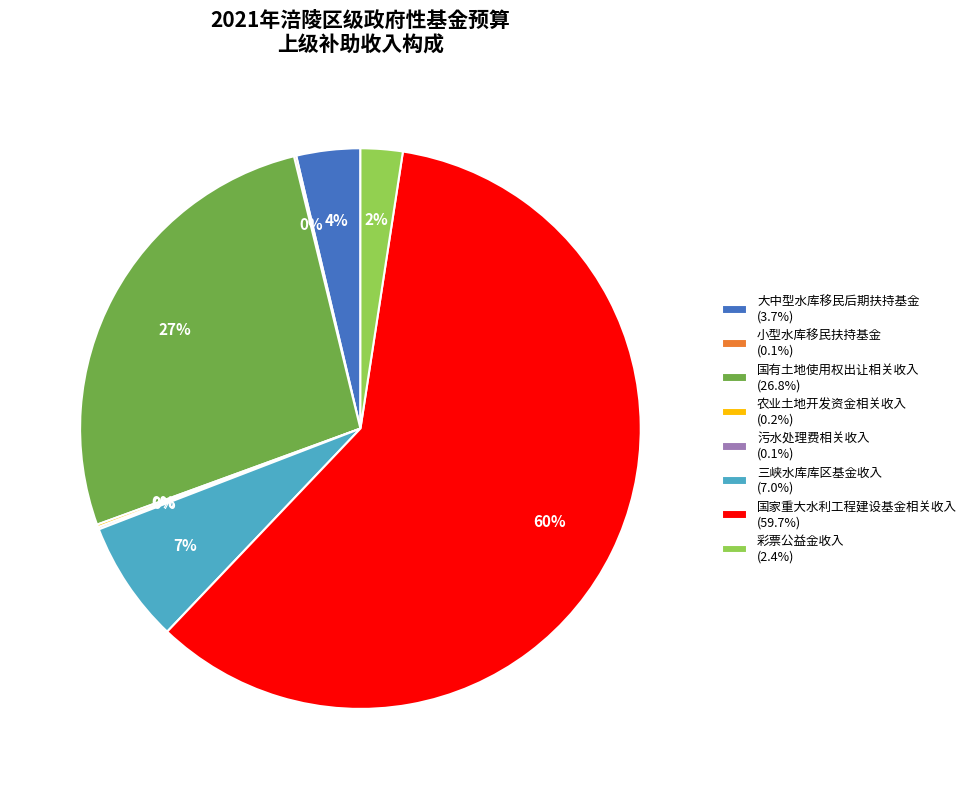

Combined, do 彩票公益金收入 and 国家重大水利工程建设基金相关收入 account for over 50%?

Yes